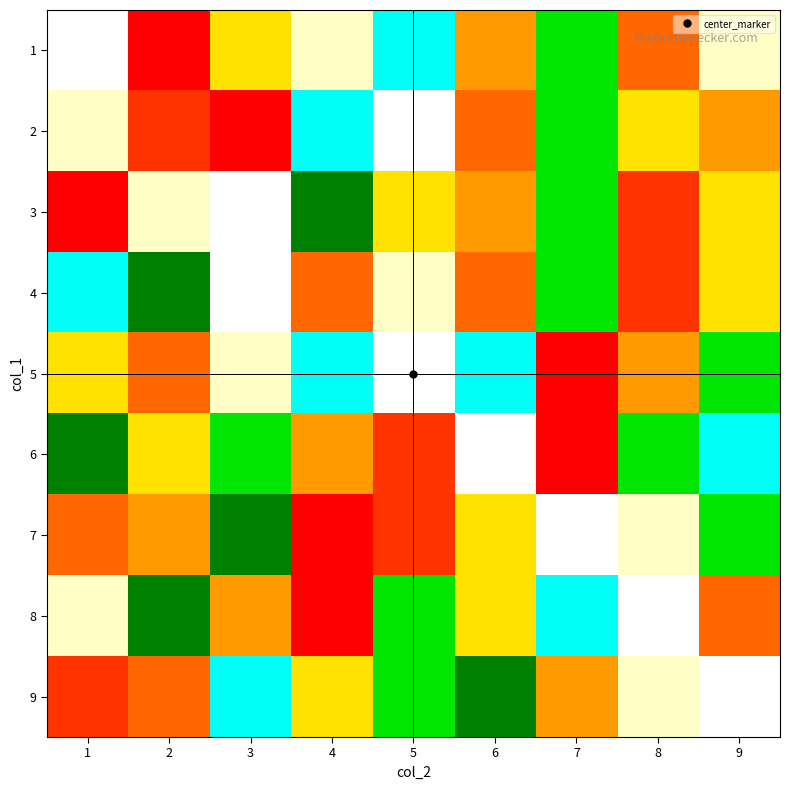

What value does the 4 series have at 9?

5.0